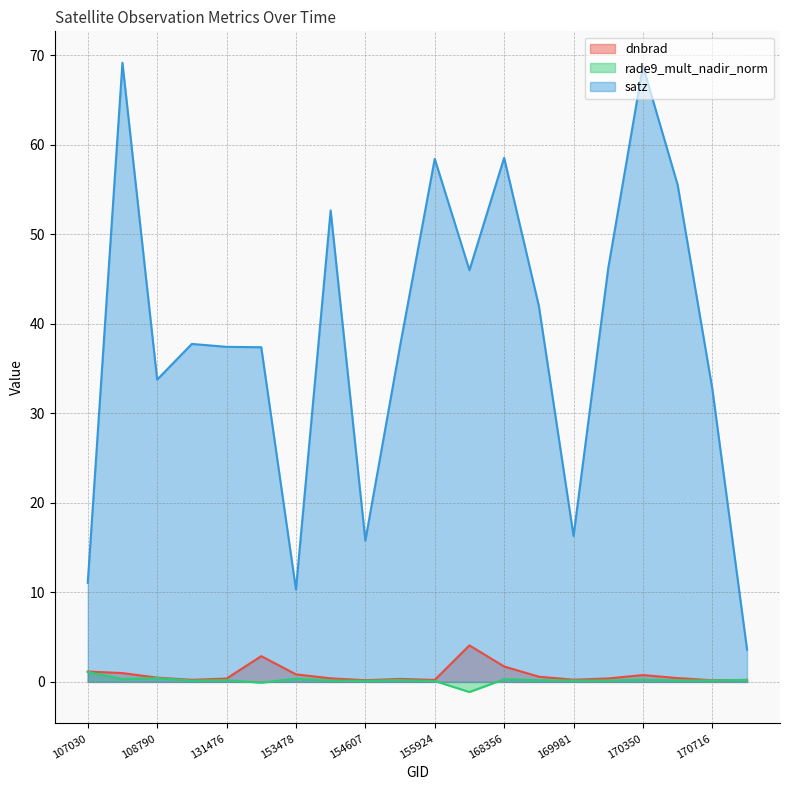

In rade9_mult_nadir_norm, how many points are higher than both neighbors (excluding endpoints)?

6